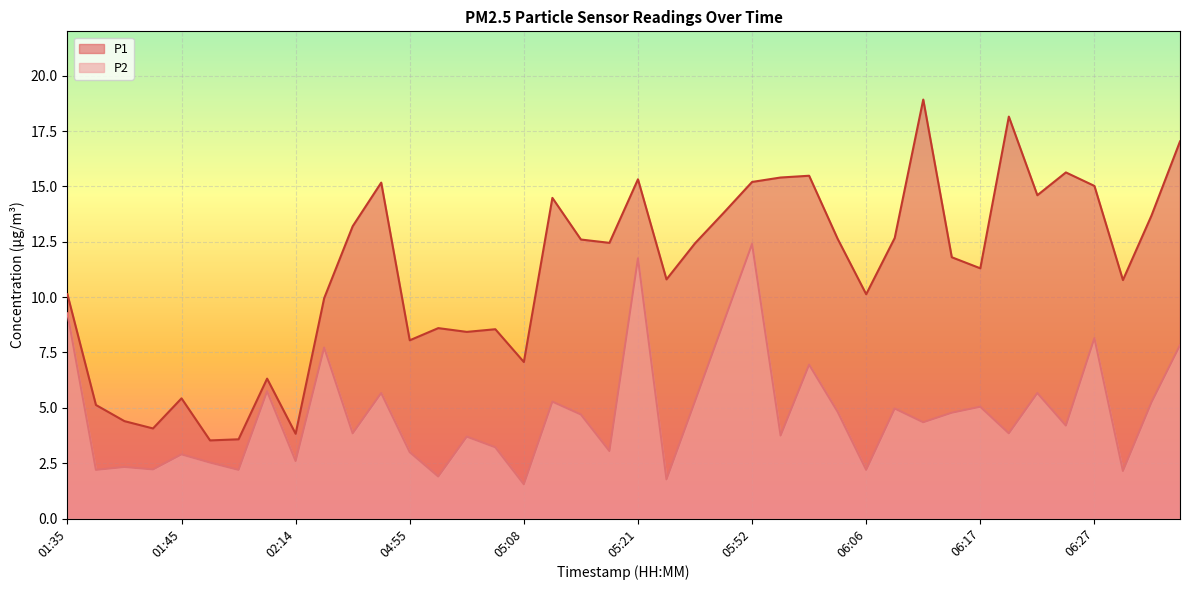

What value does the P2 series have at 01:51?

2.5